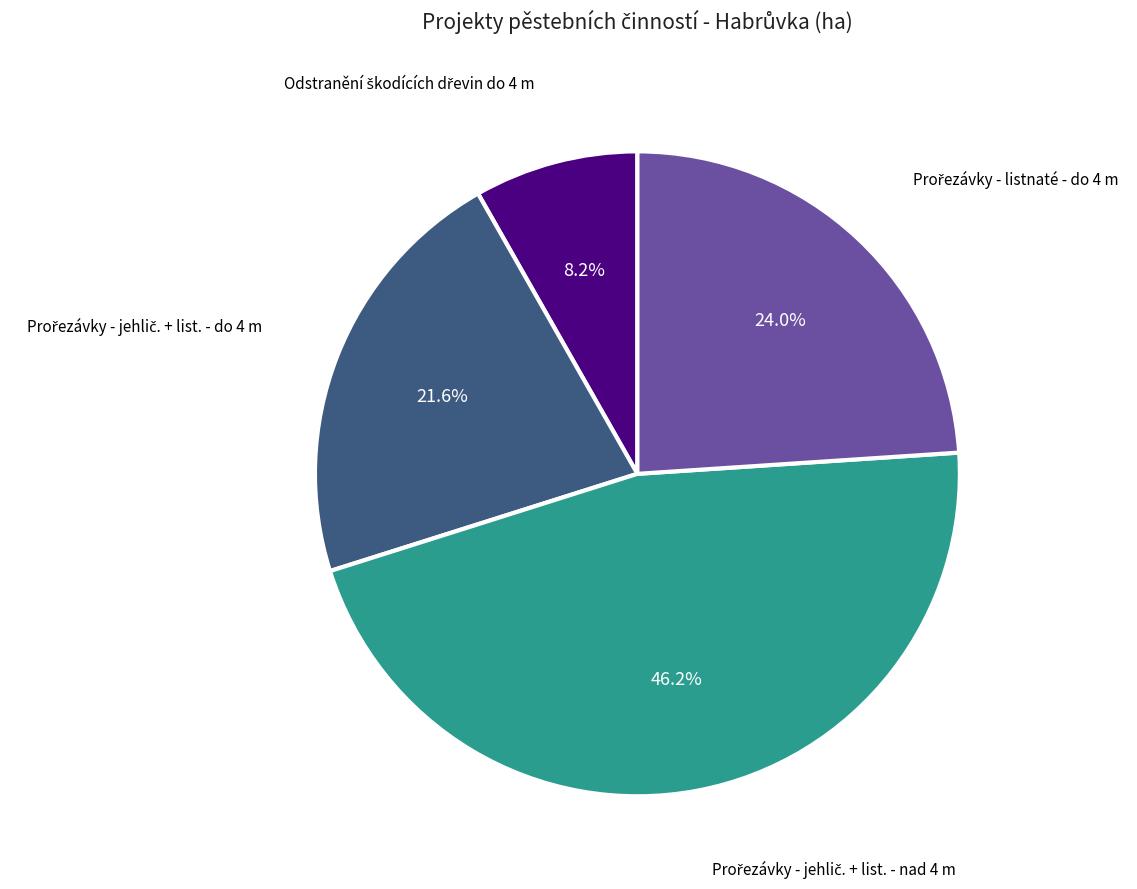

Does any single category account for the majority?

No